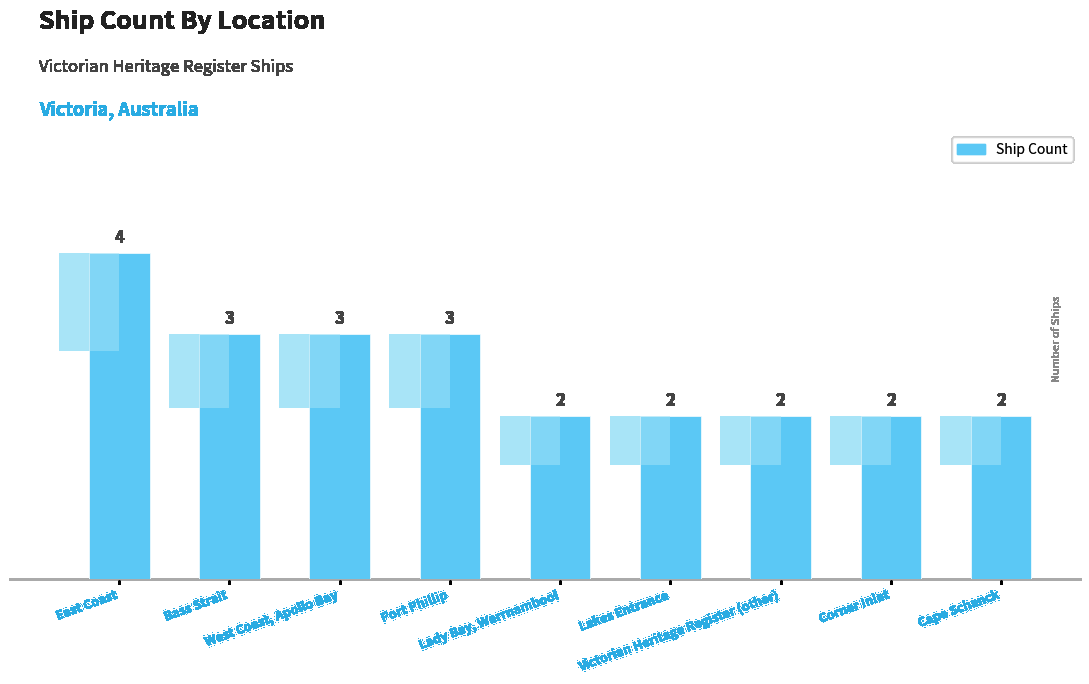

At which category does the chart reach its minimum across all series?

Lady Bay, Warrnambool